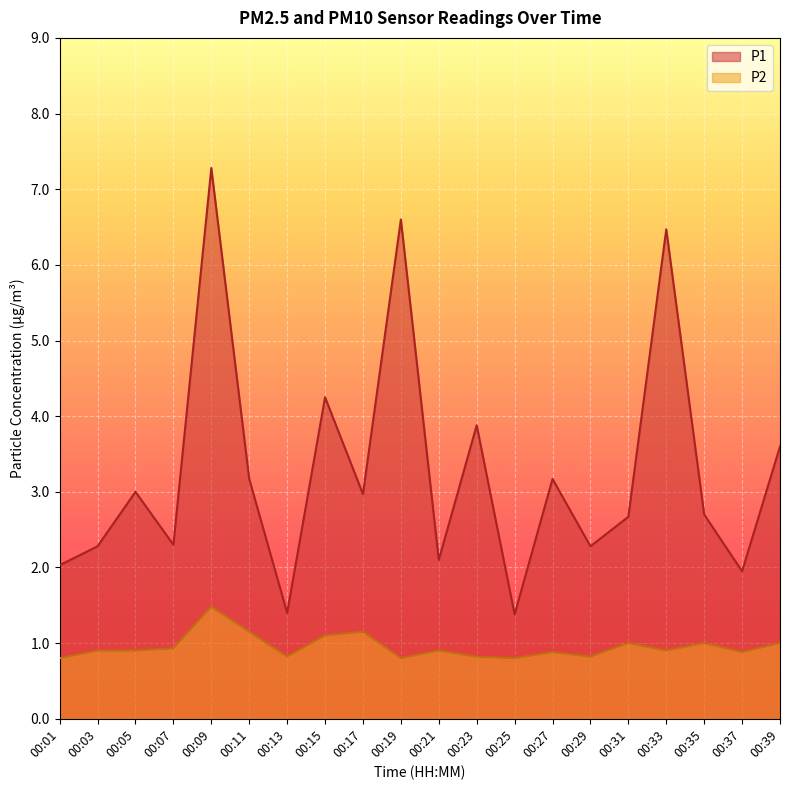

True or false: P1 and P2 intersect in this chart.

False